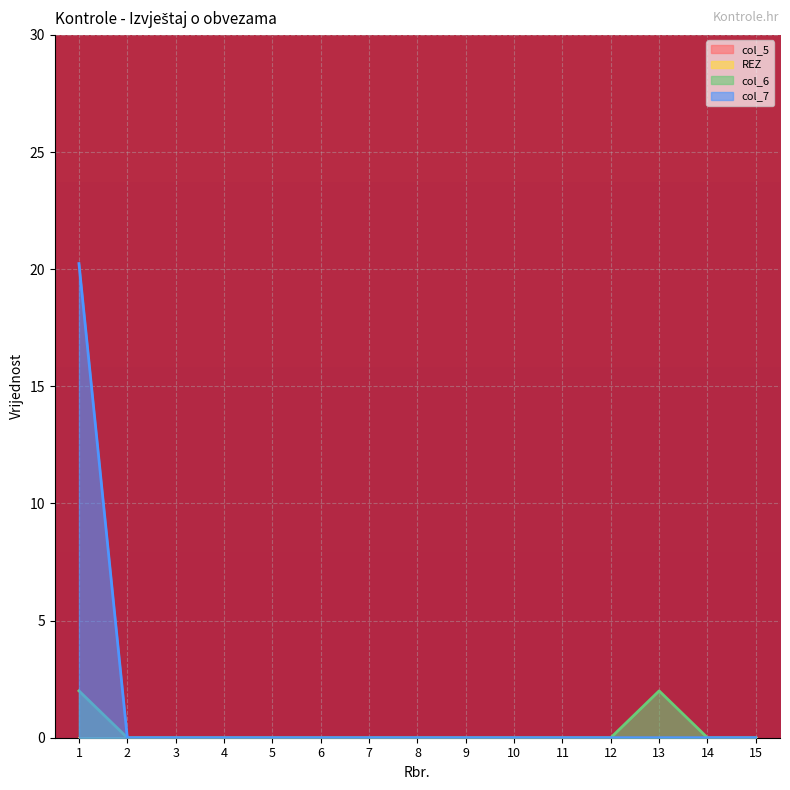

Reading left to right, list all the values displayed in this chart.

col_6: 1=2.0	2=0.0	3=0.0	4=0.0	5=0.0	6=0.0	7=0.0	8=0.0	9=0.0	10=0.0	11=0.0	12=0.0	13=2.0	14=0.0	15=0.0
col_7: 1=20.2	2=0.0	3=0.0	4=0.0	5=0.0	6=0.0	7=0.0	8=0.0	9=0.0	10=0.0	11=0.0	12=0.0	13=0.0	14=0.0	15=0.0